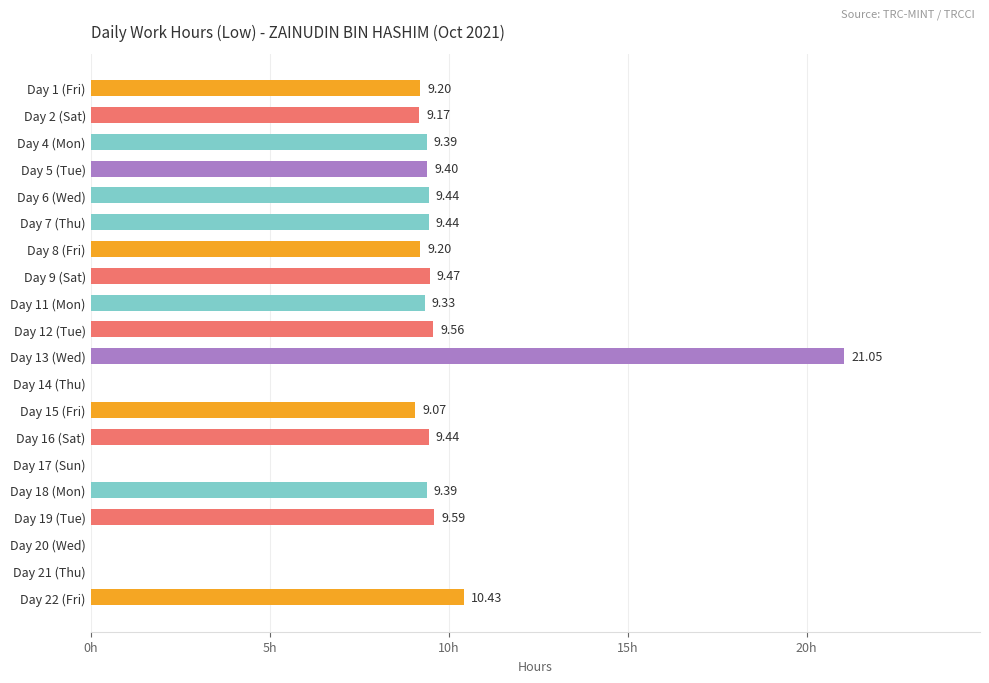

Between Day 12 (Tue) and Day 17 (Sun), which is larger?

Day 12 (Tue)